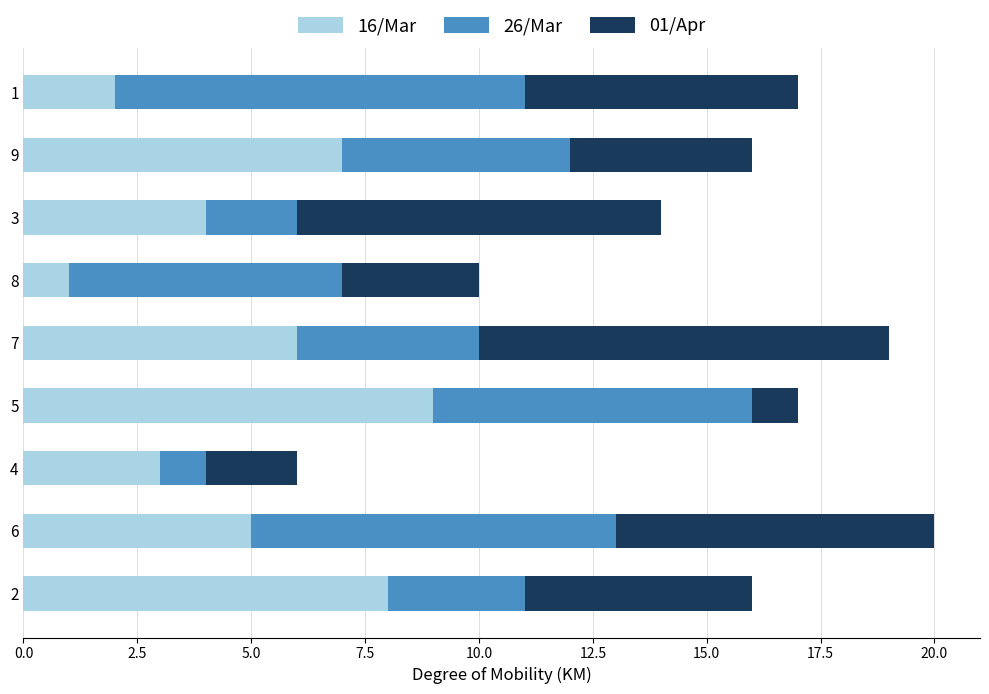

What is the difference between the second highest and minimum values in the 16/Mar series?

7